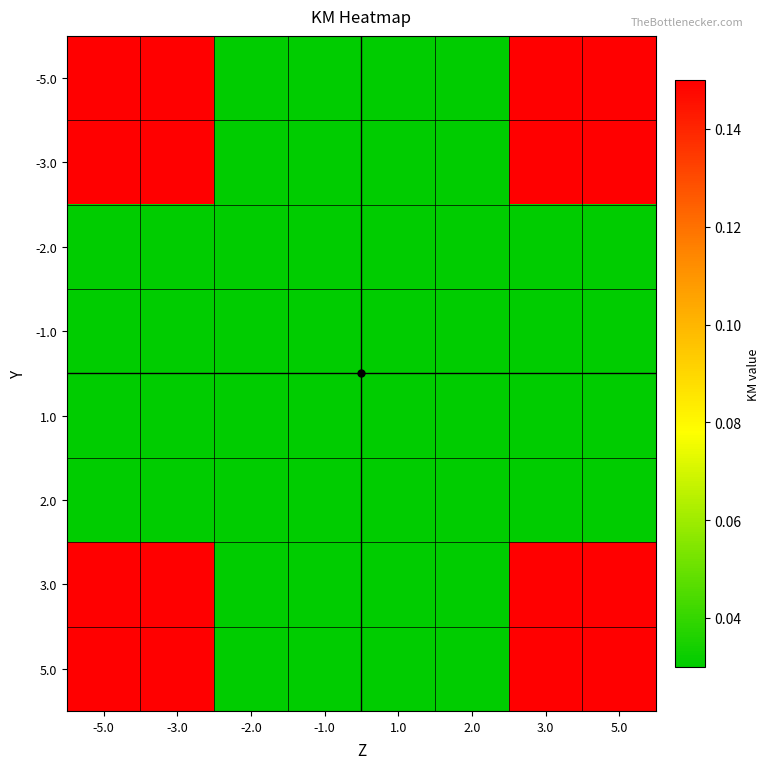

Rank the series at 5.0 from highest to lowest value.

-5.0, -3.0, 3.0, 5.0, -2.0, -1.0, 1.0, 2.0